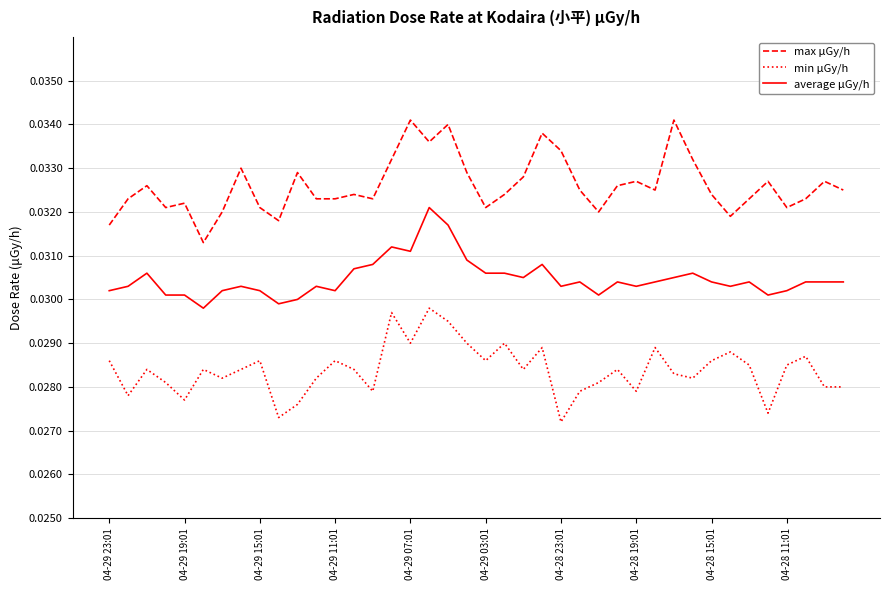

How many lines are shown in the chart?

3